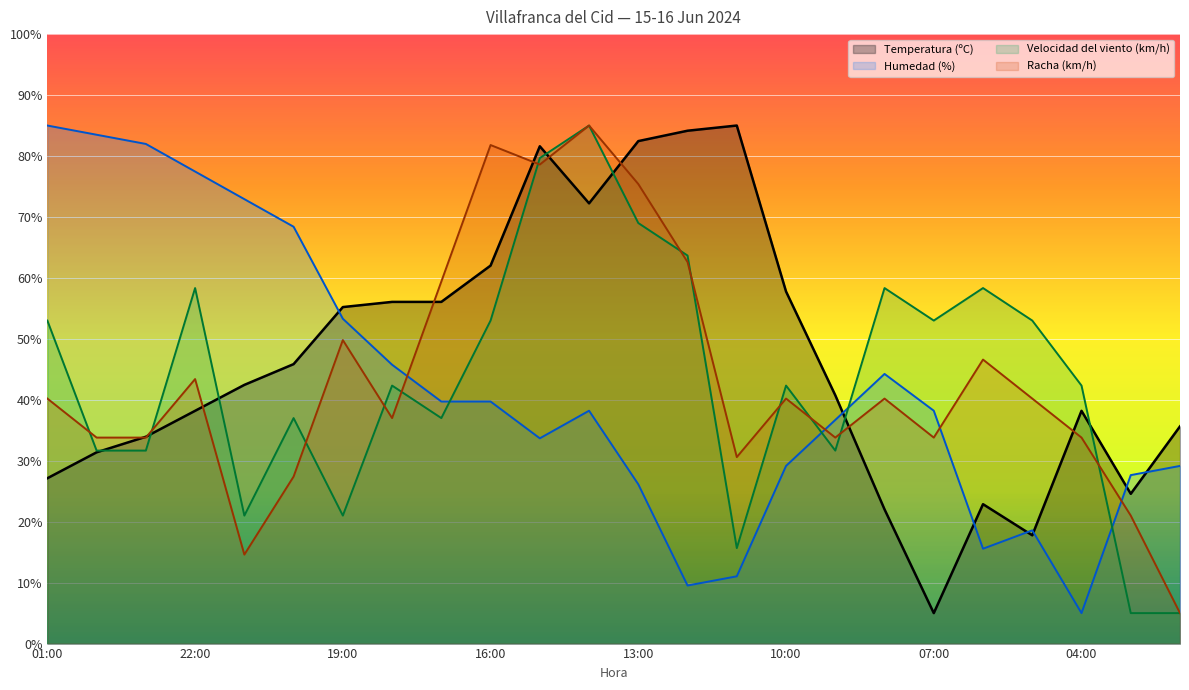

Between 01:00 and 00:00, which series saw the biggest shift?

Velocidad del viento (km/h)